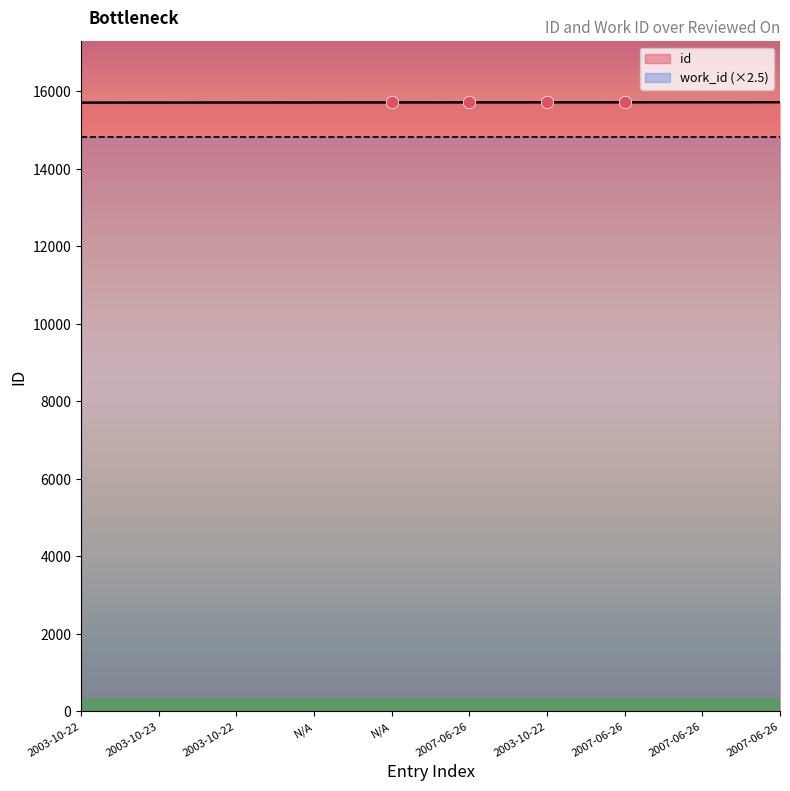

Which series has the widest spread of Y values?

id